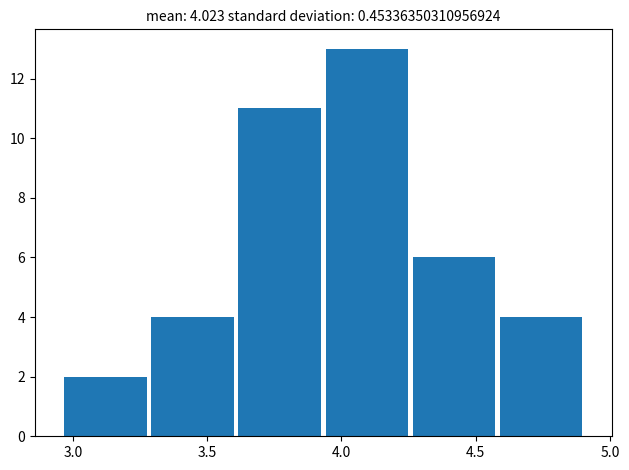

Which range on the x-axis has the tallest bar?

3.95 to 4.25